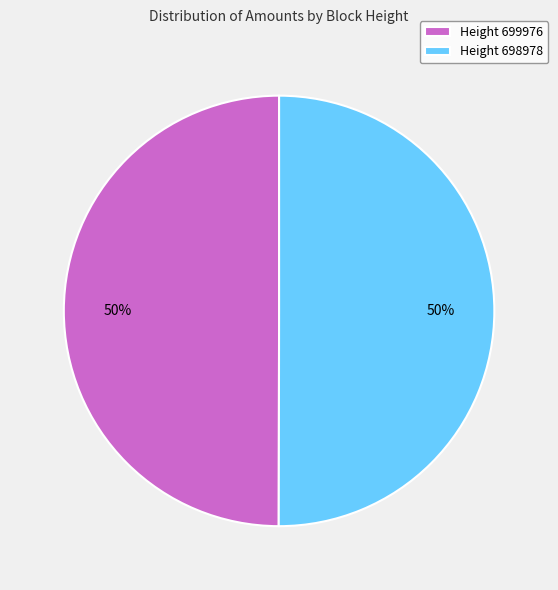

Is it true that Height 699976 is 50% of the pie?

True